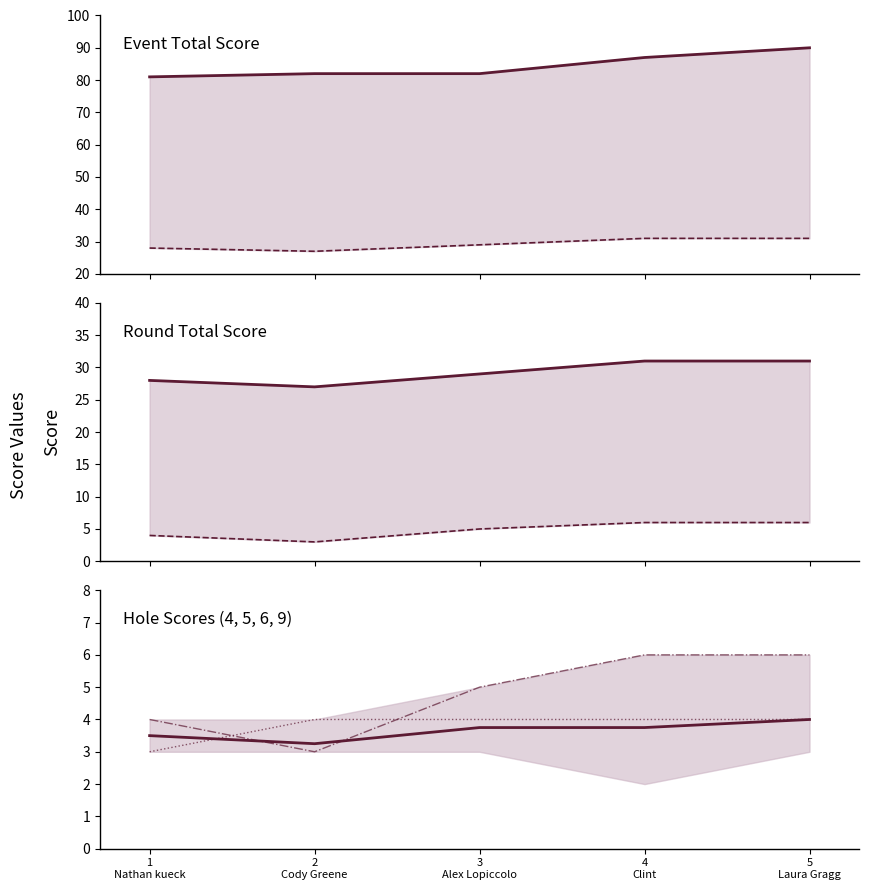

Rank the series by their maximum value, from highest to lowest.

event_total_score, round_total_score, hole_9, hole_5, hole_6